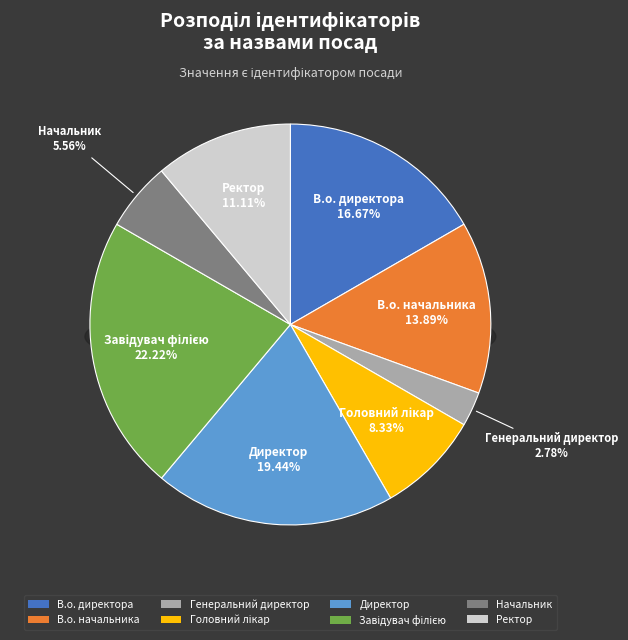

Is Начальник the majority of the pie?

No